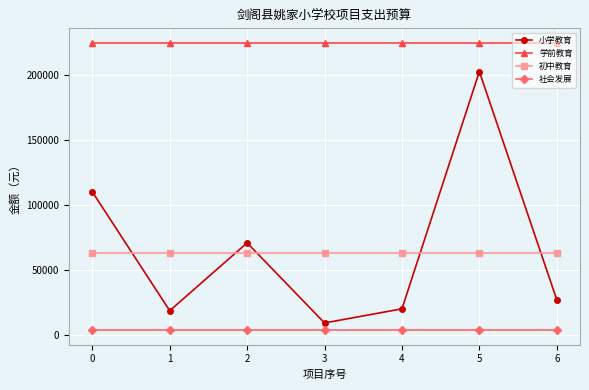

True or false: 社会发展 and 学前教育 cross at least once.

False